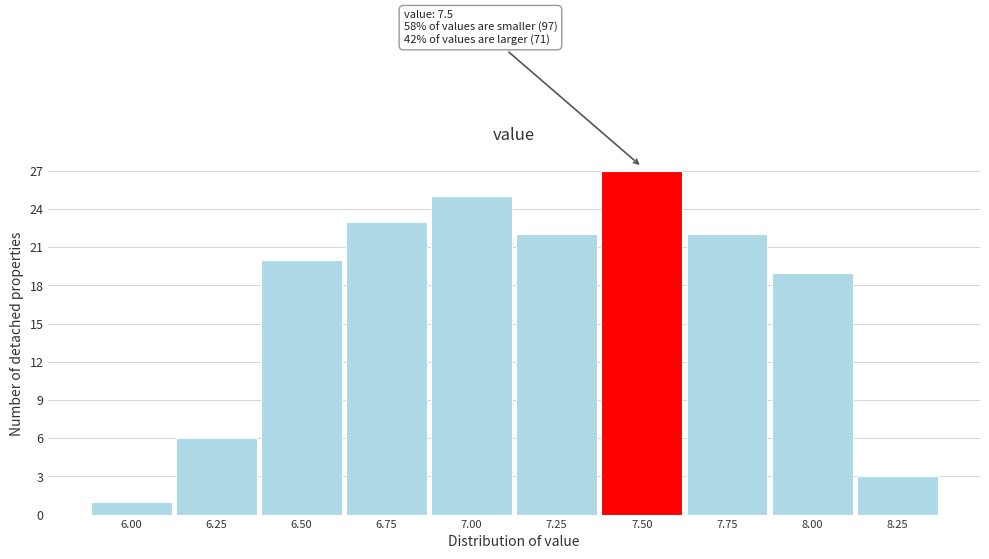

Reading left to right, transcribe all the data shown in this chart.

6.00=1	6.25=6	6.50=20	6.75=23	7.00=25	7.25=22	7.50=27	7.75=22	8.00=19	8.25=3